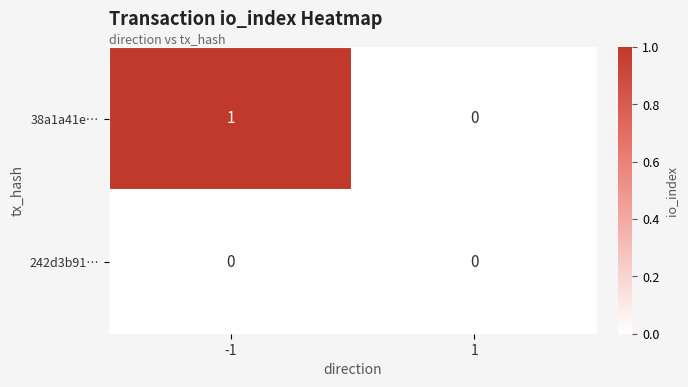

What is the spread (max minus min) of values at -1?

1